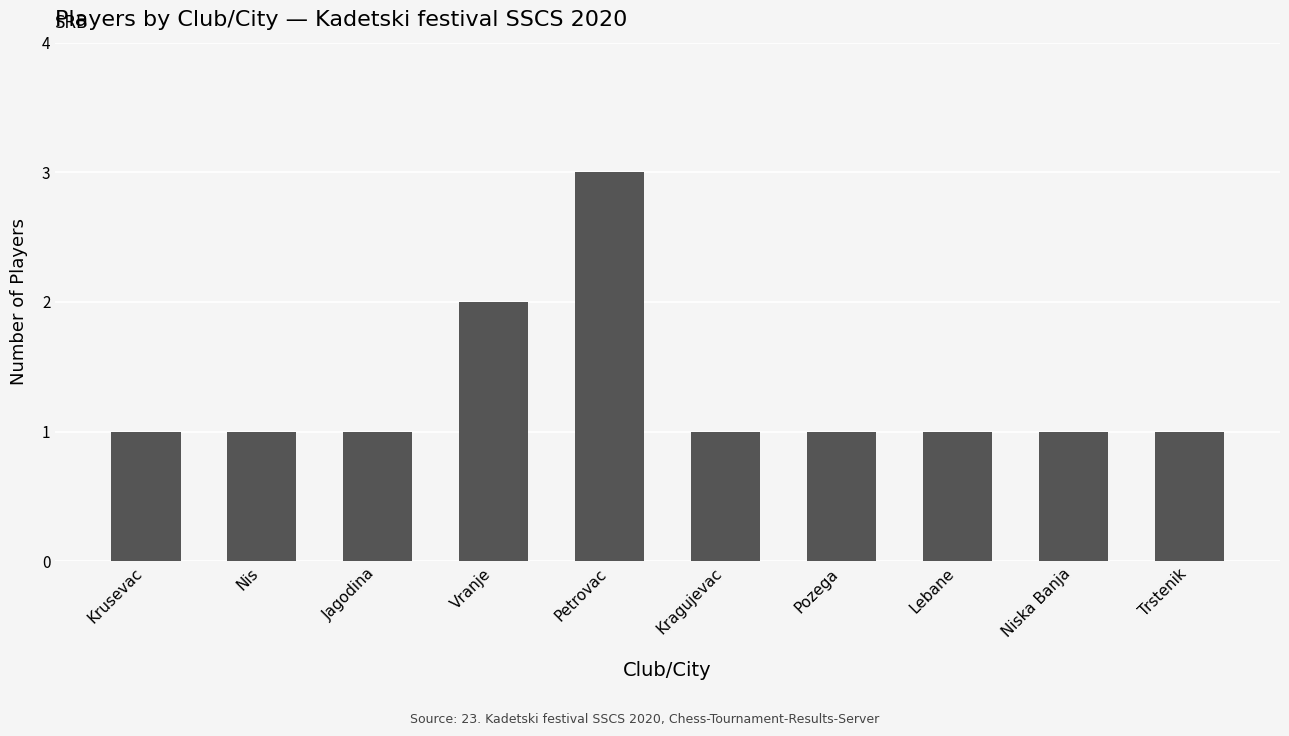

Which label corresponds to the largest value in the chart?

Petrovac